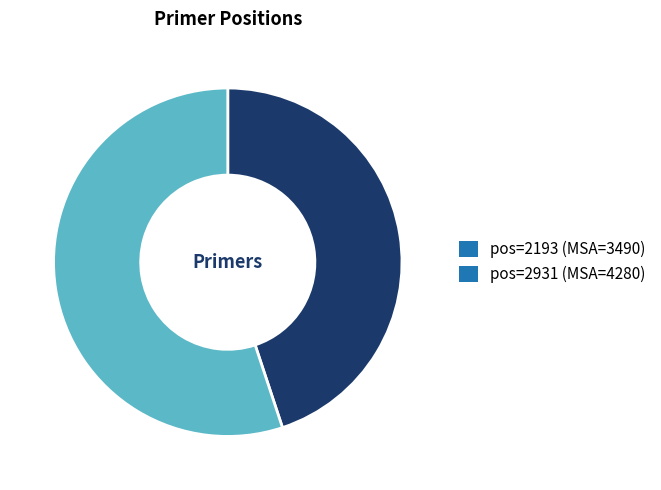

Between pos=2931 (MSA=4280) and pos=2193 (MSA=3490), which is larger?

pos=2931 (MSA=4280)